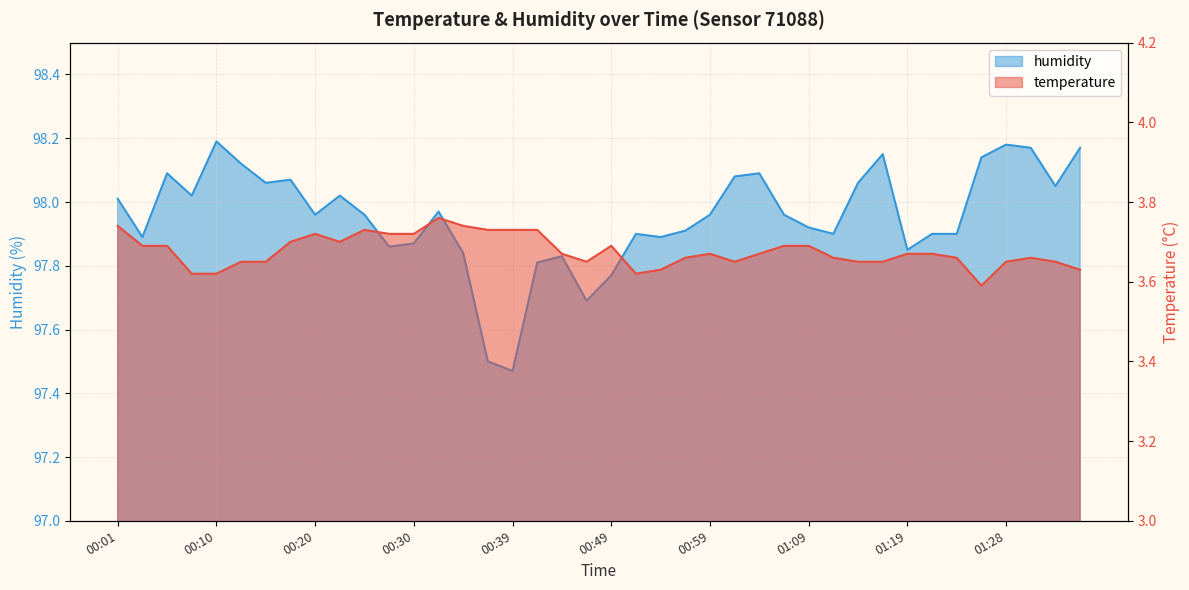

Is it true that humidity equals 42.4 at 01:21?

False